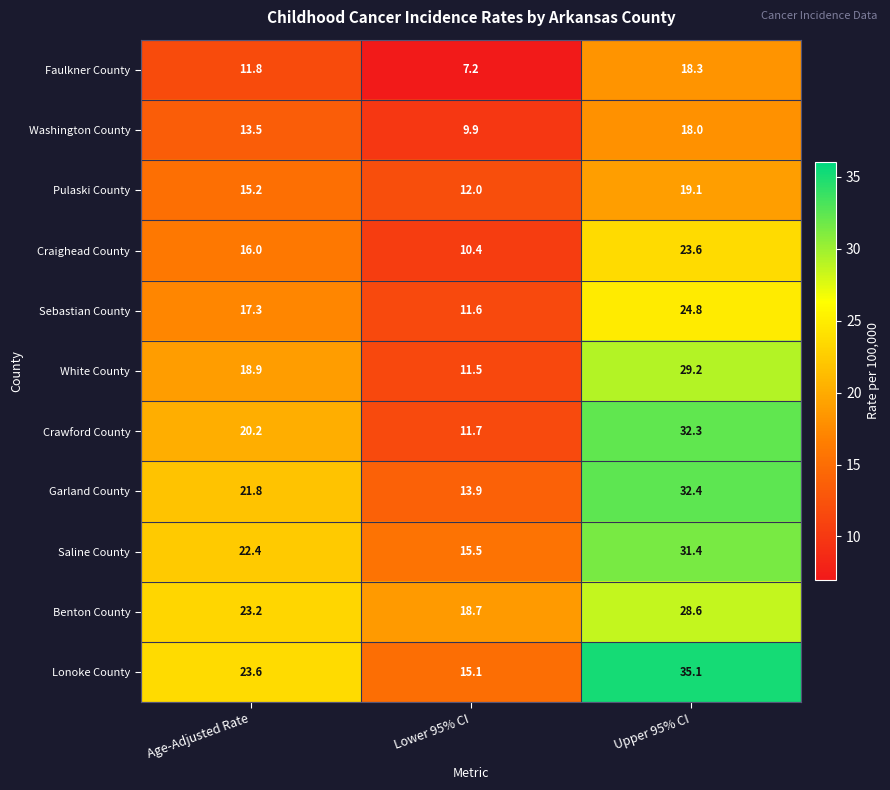

Between Lower 95% CI and Upper 95% CI, which series saw the biggest shift?

Crawford County